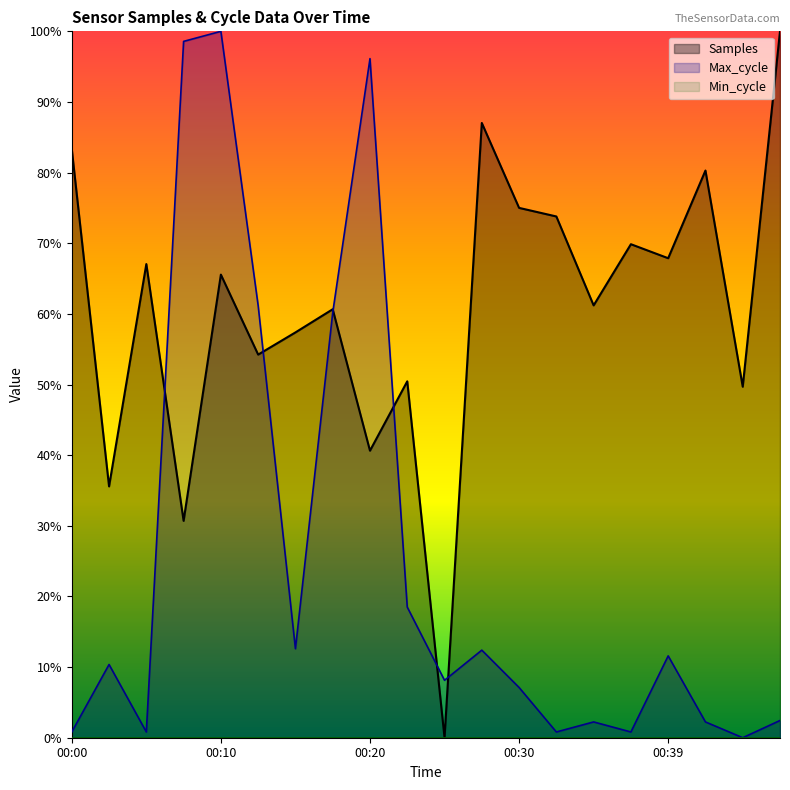

What is the value of the Max_cycle point at the 5th from the left?

1.0